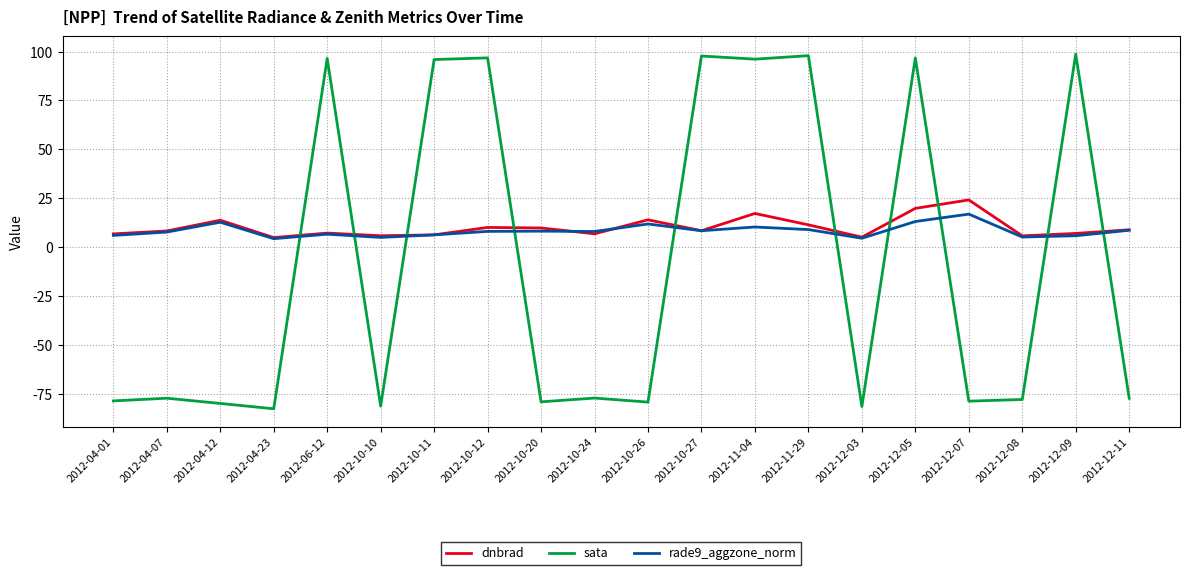

How many intersections are there between dnbrad and sata?

10